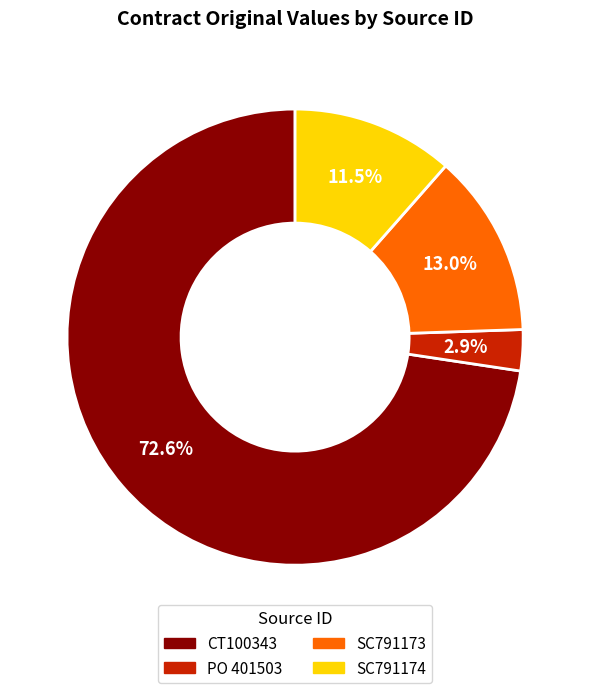

To the nearest percent, what is the average slice percentage?

25%